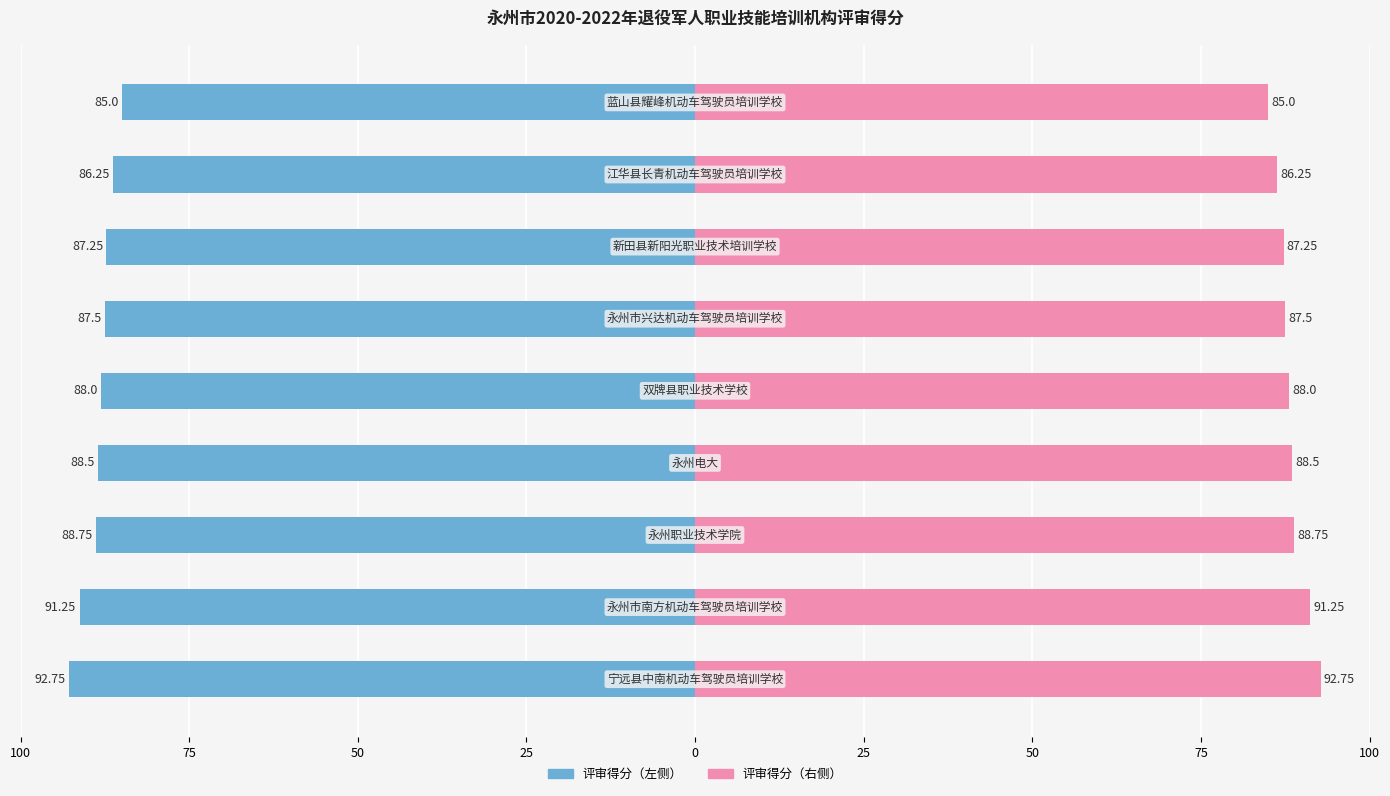

What is the difference between the second highest and minimum values?

6.2